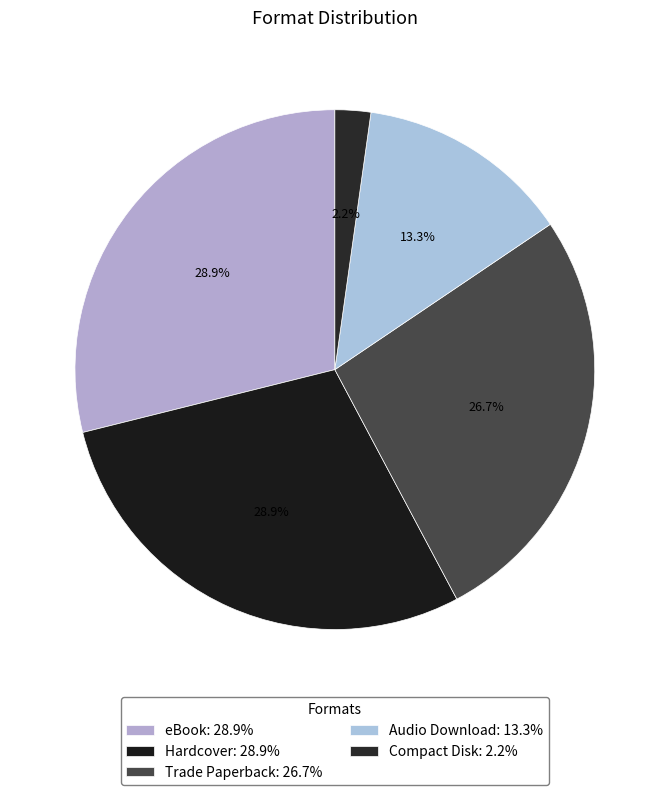

To the nearest percent, what percentage of the pie is eBook?

29%